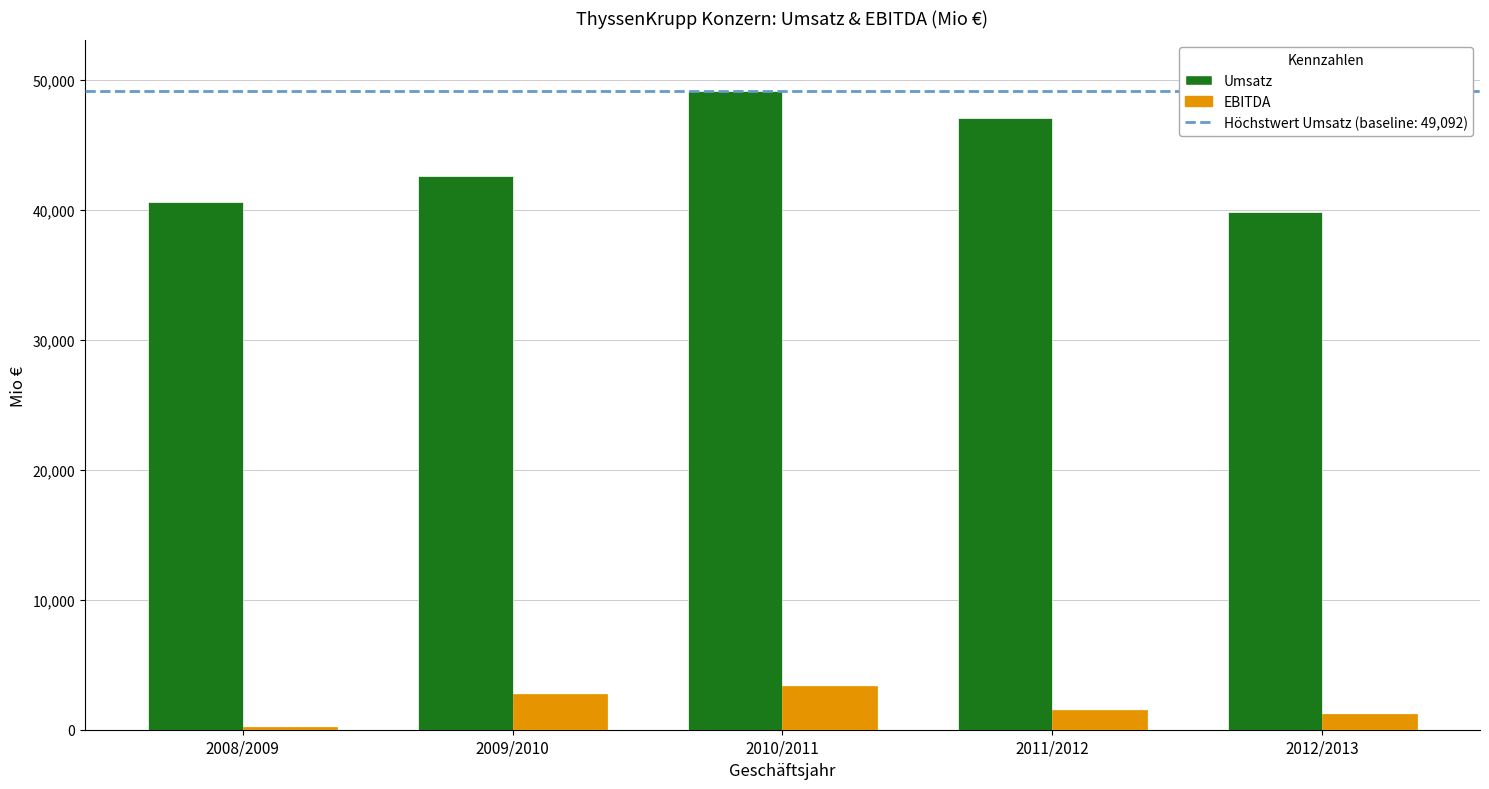

Count the number of data series in this chart.

2